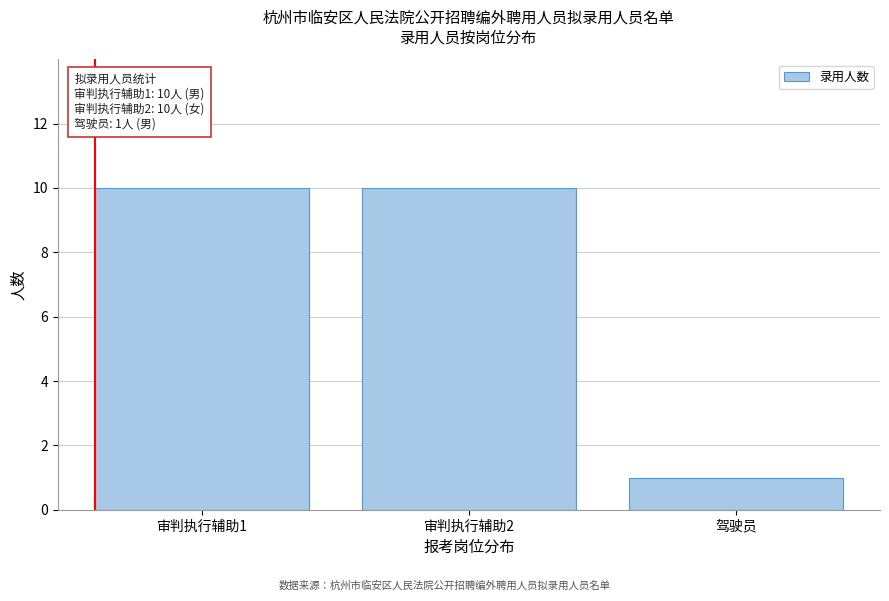

Reading right to left, extract all data points from this chart.

驾驶员=1	审判执行辅助2=10	审判执行辅助1=10